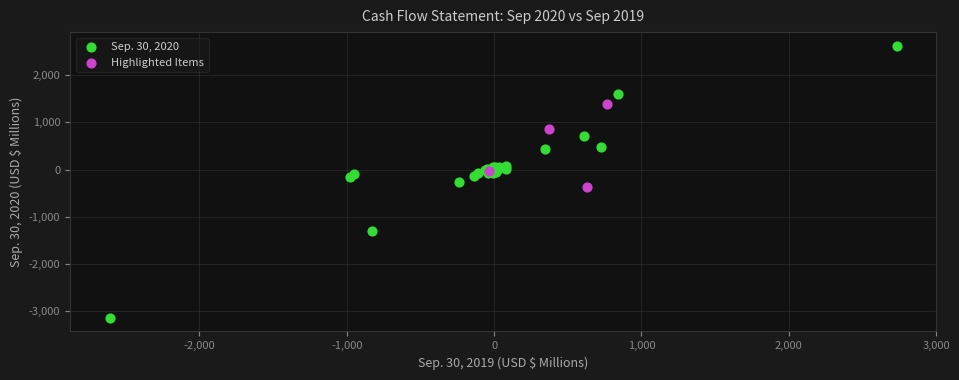

Which series has the largest Y range (max minus min)?

Sep. 30, 2020